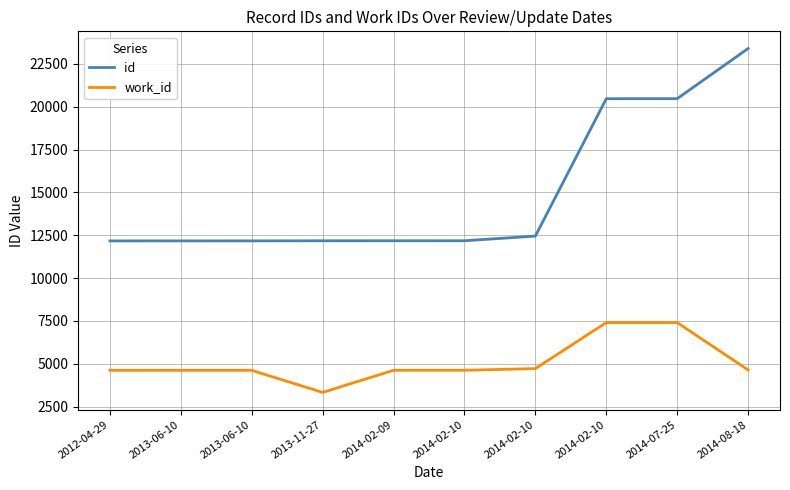

List the series in order of their peak value, lowest first.

work_id, id